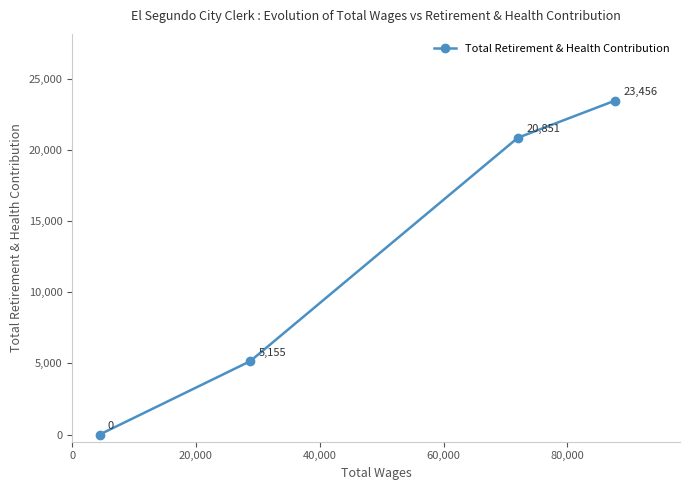

What is the maximum value shown in the chart?

23456